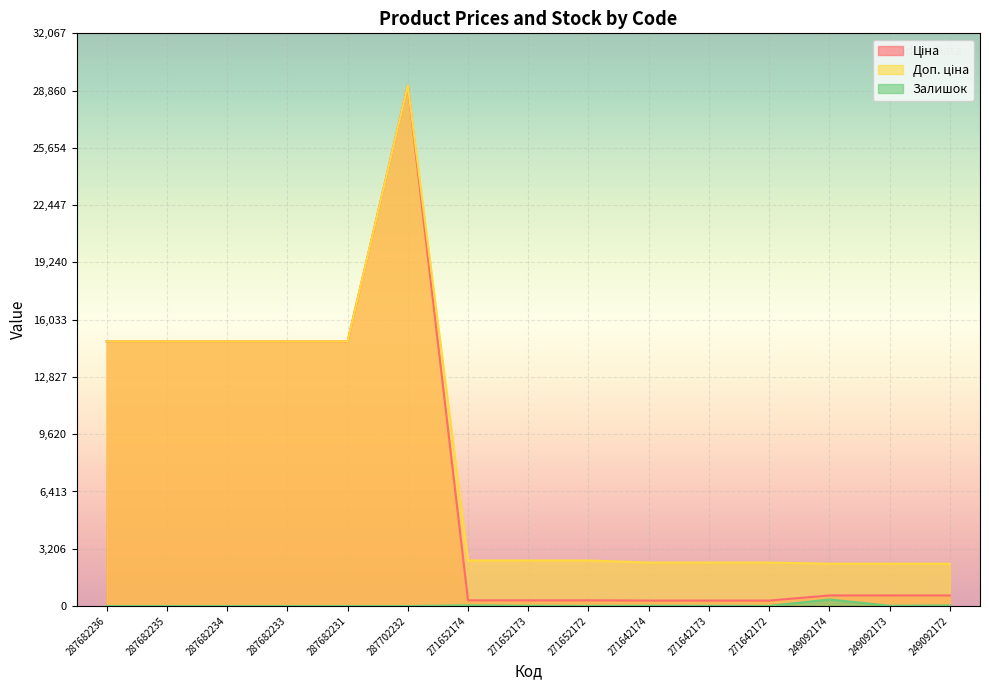

True or false: Ціна and Залишок intersect in this chart.

False